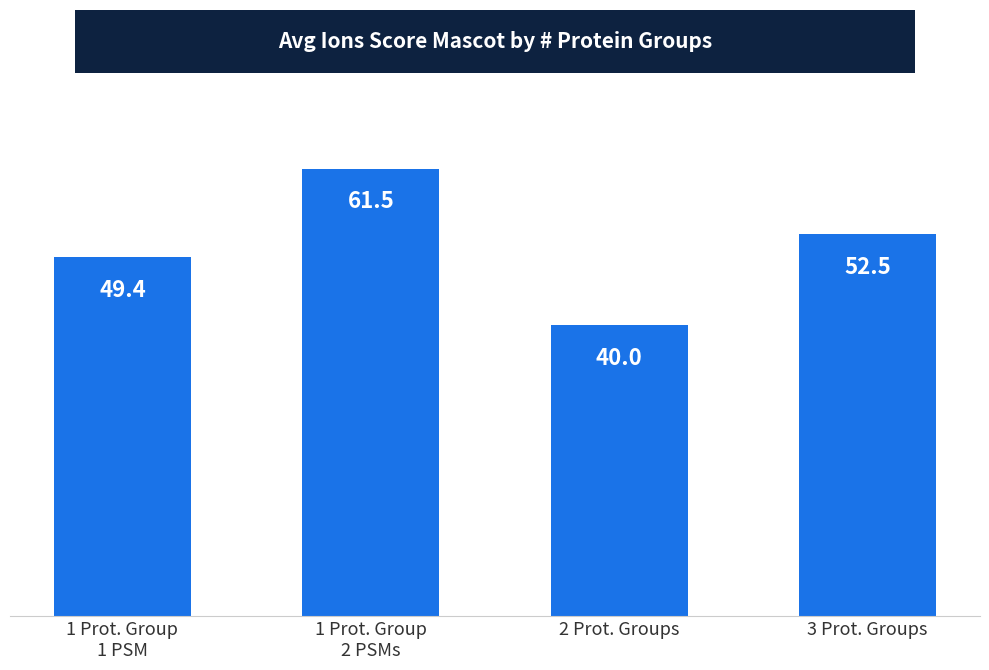

List the labels in order of value, largest first.

1 Prot. Group
2 PSMs, 3 Prot. Groups, 1 Prot. Group
1 PSM, 2 Prot. Groups